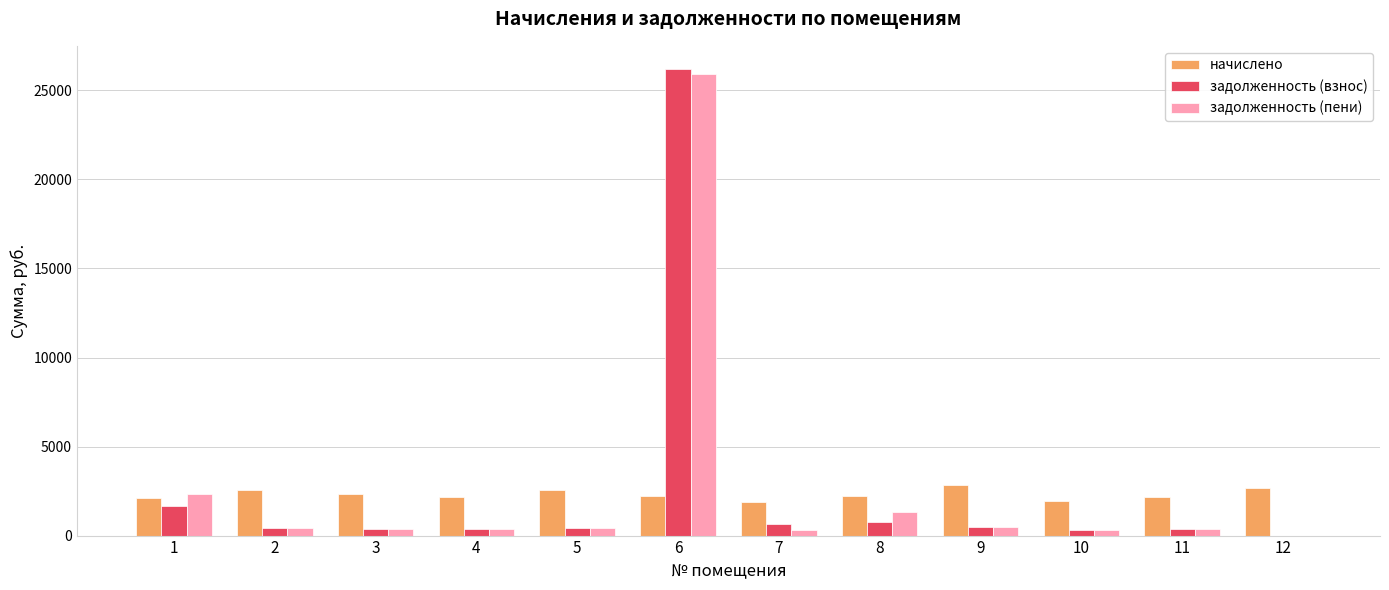

Between 1 and 3, which series saw the biggest shift?

задолженность (пени)